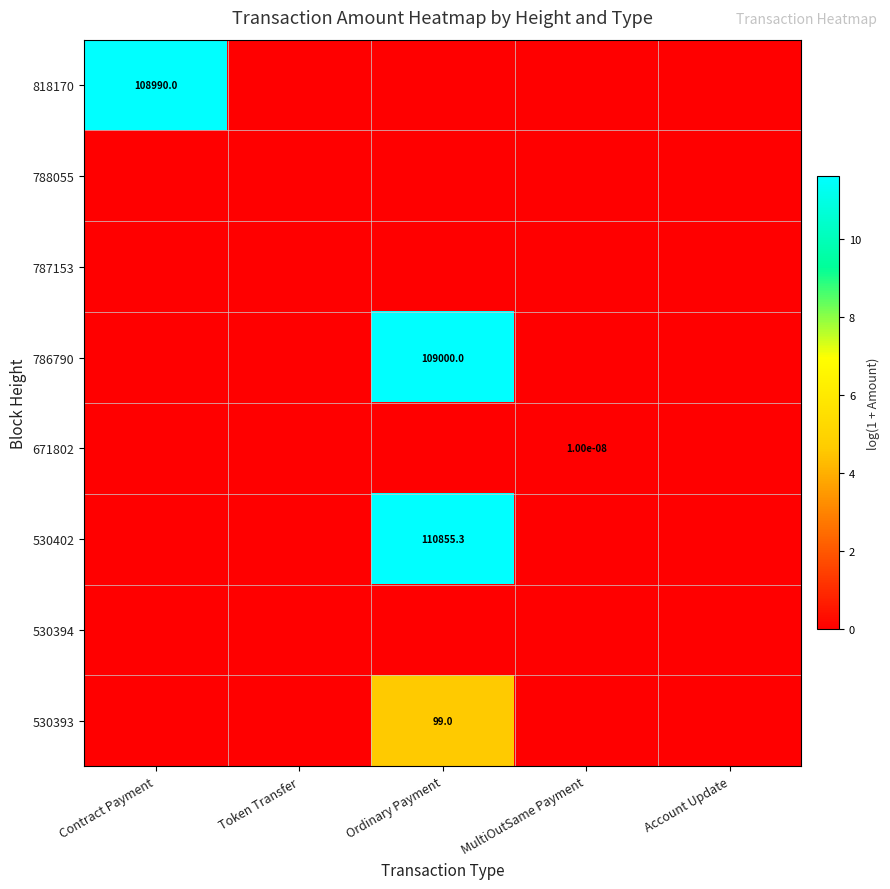

The 786790 series shows 164114.3 at Ordinary Payment. True or false?

False